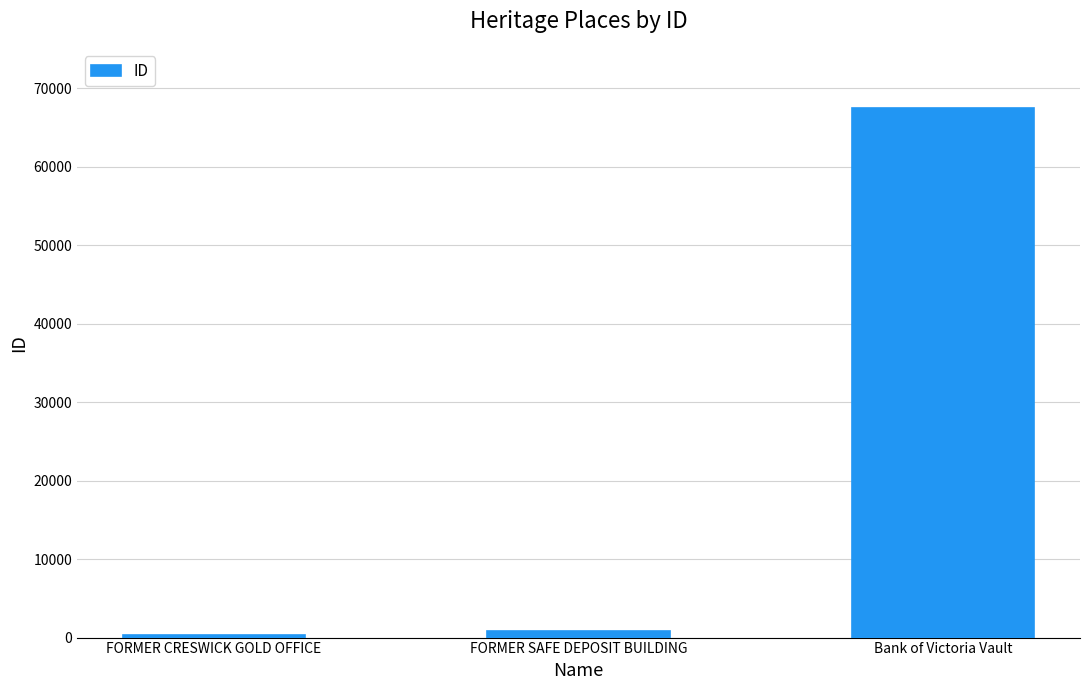

Reading left to right, extract all data points from this chart.

324	791	67429